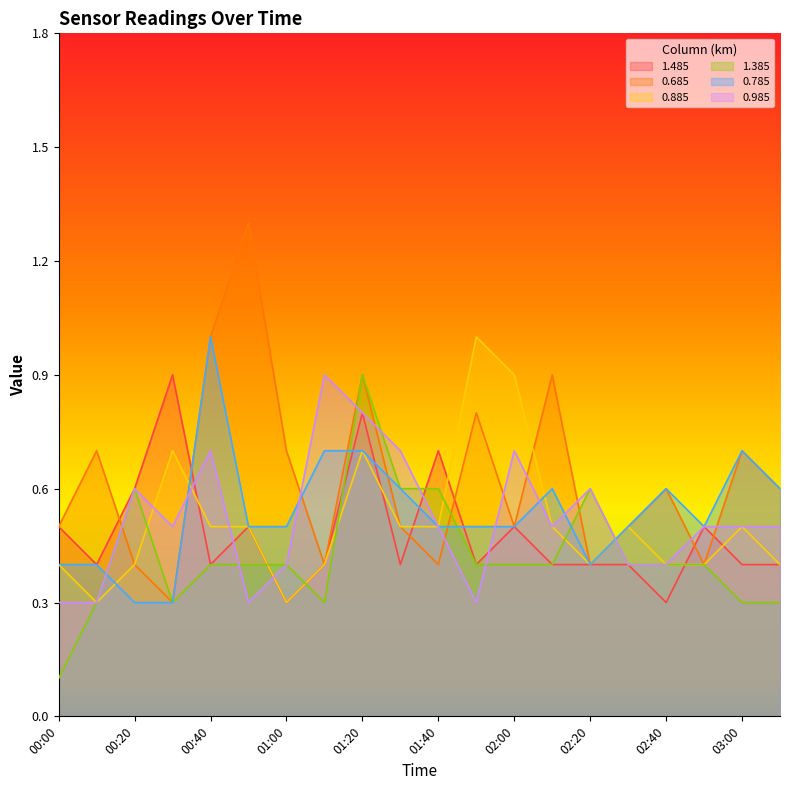

Which series has the largest total across all categories?

0.685